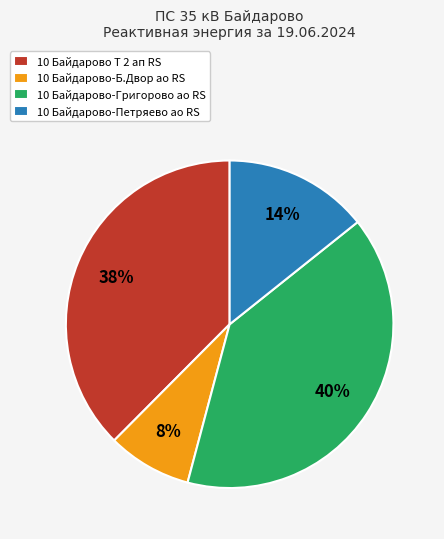

Does any single category account for the majority?

No